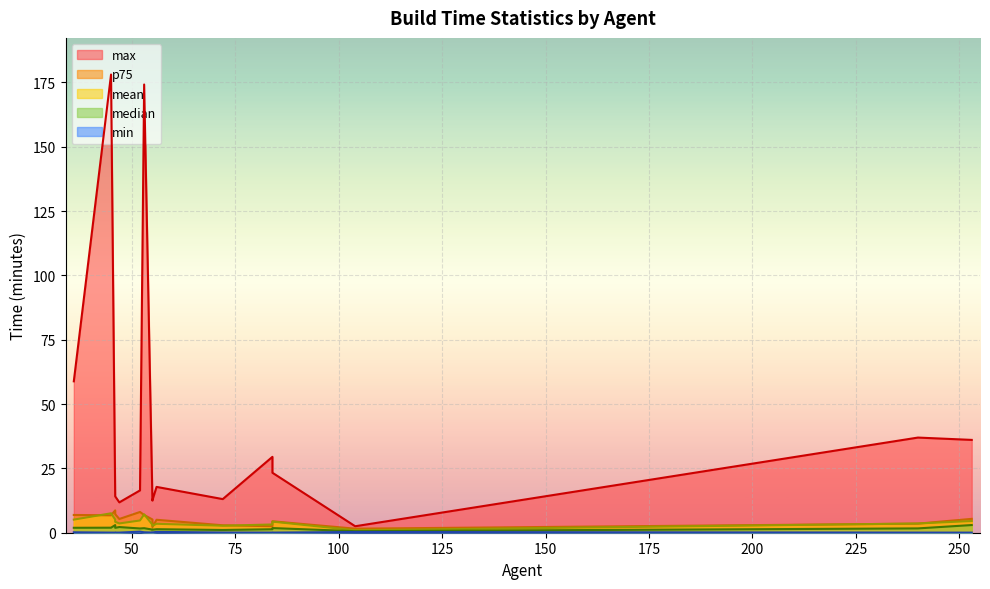

The max series shows 40.1 at 1001. True or false?

False